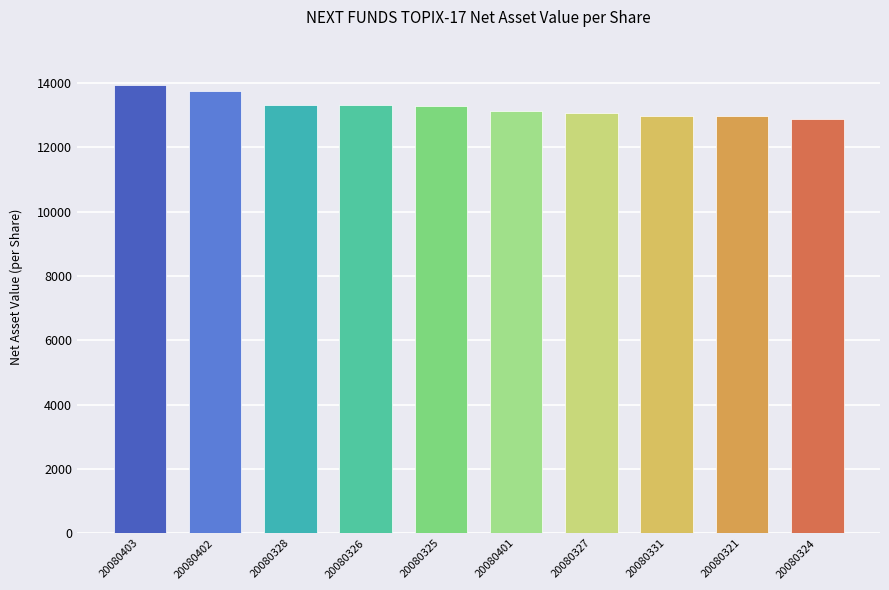

The value at 20080403 is 21838.7. True or false?

False